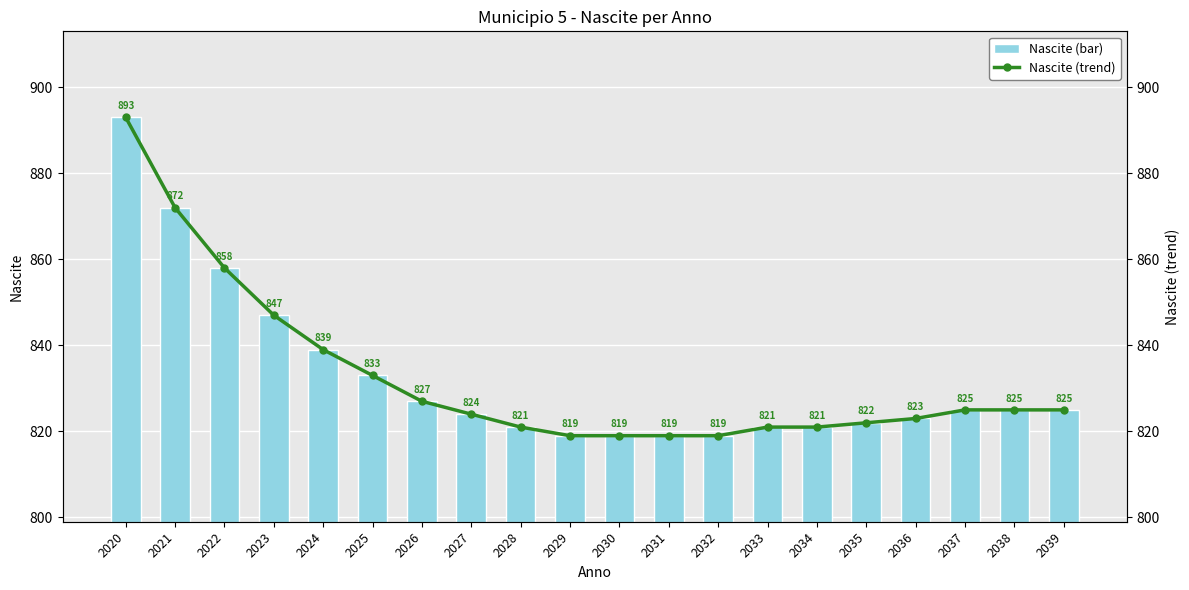

Reading left to right, list all the values displayed in this chart.

Nascite (bar): 893	872	858	847	839	833	827	824	821	819	819	819	819	821	821	822	823	825	825	825
Nascite (trend): 893	872	858	847	839	833	827	824	821	819	819	819	819	821	821	822	823	825	825	825